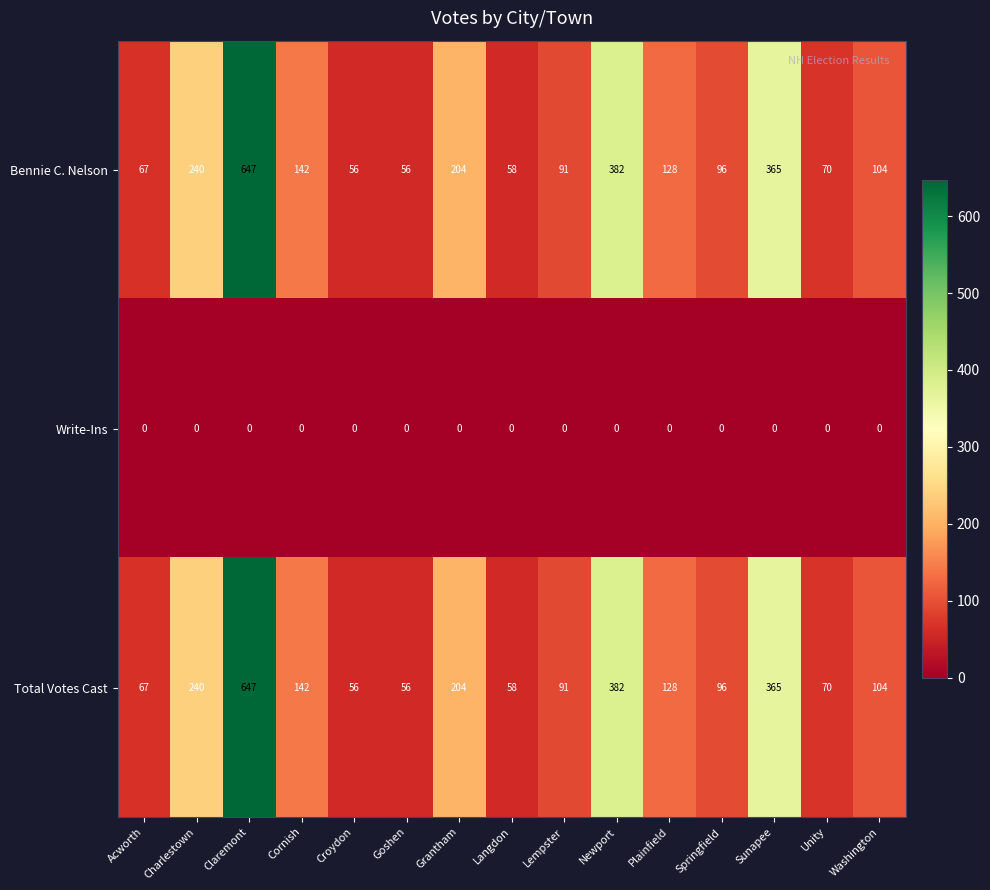

How many categories are shown in the chart?

15